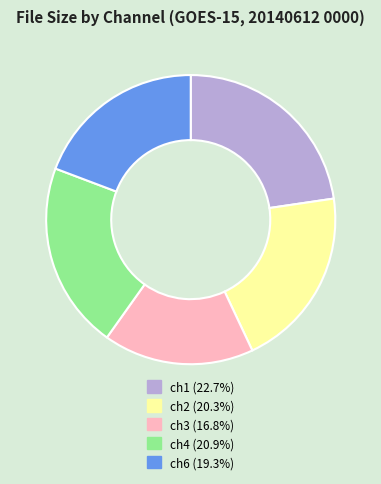

Combined, do ch1 and ch6 account for over 50%?

No